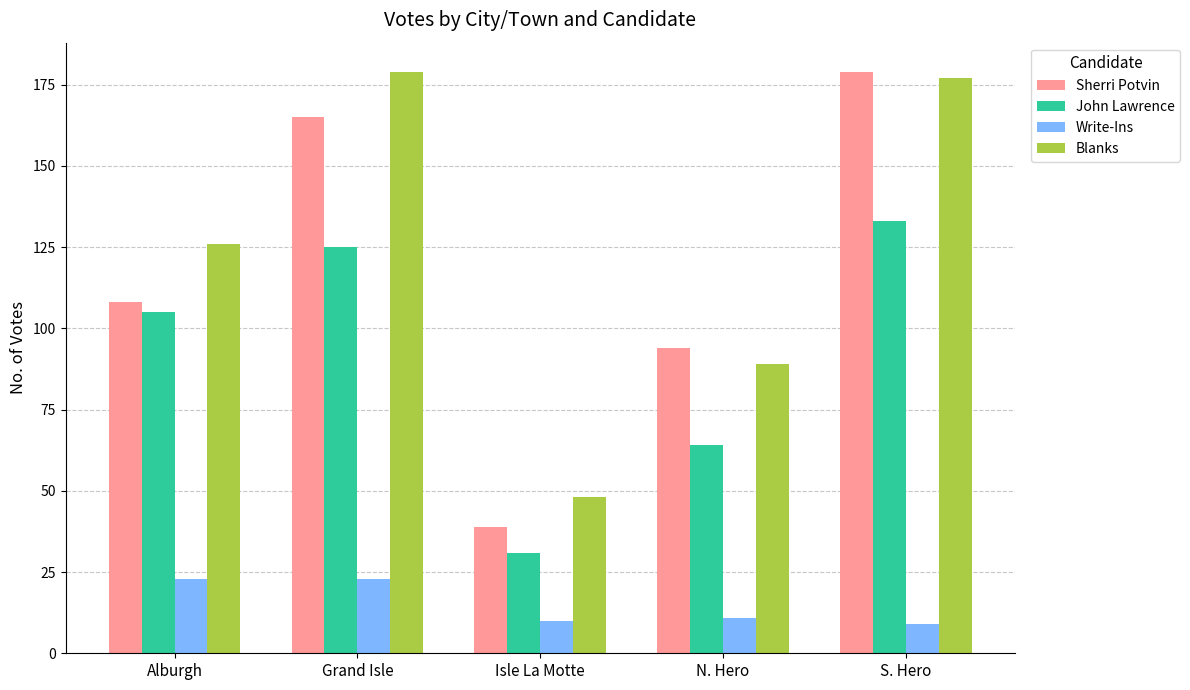

How many categories are shown in the chart?

5